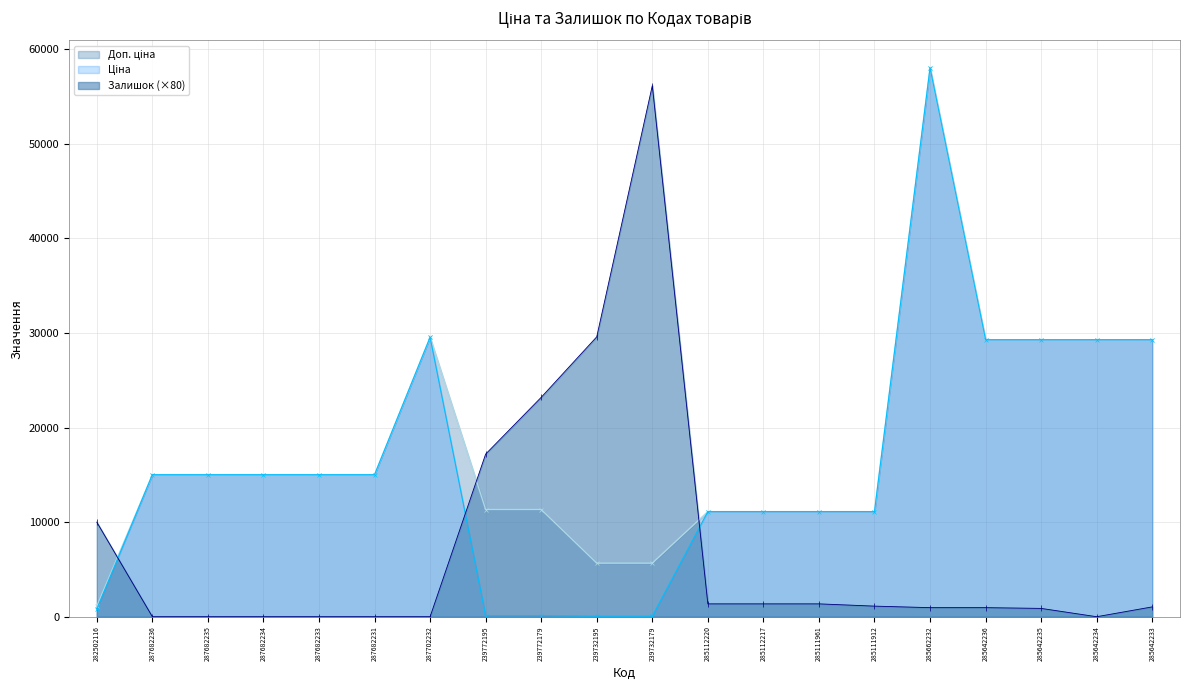

How many data points in Залишок are above 1040?

9